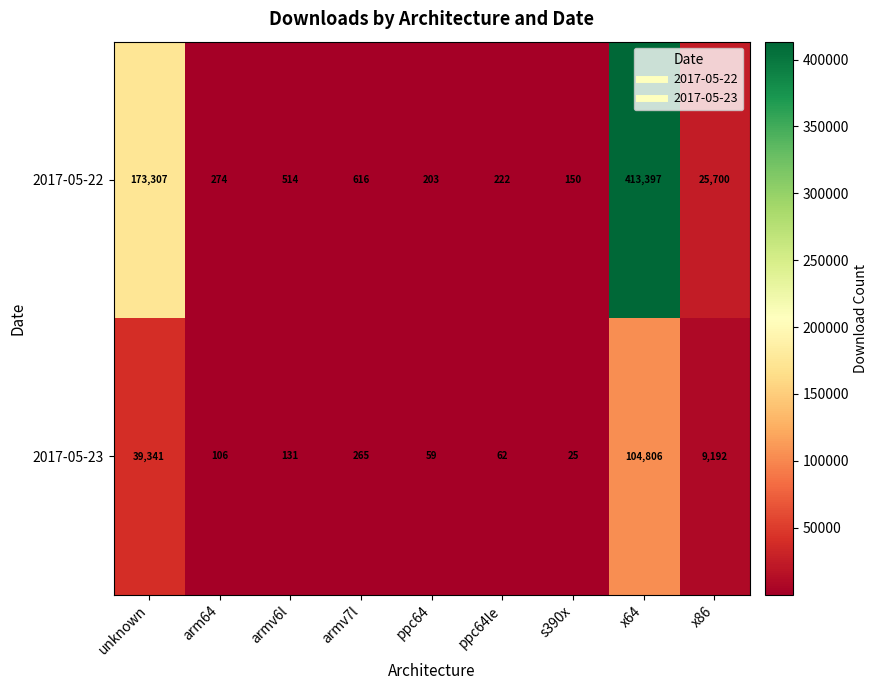

Rank the series by their average value, from lowest to highest.

2017-05-23, 2017-05-22